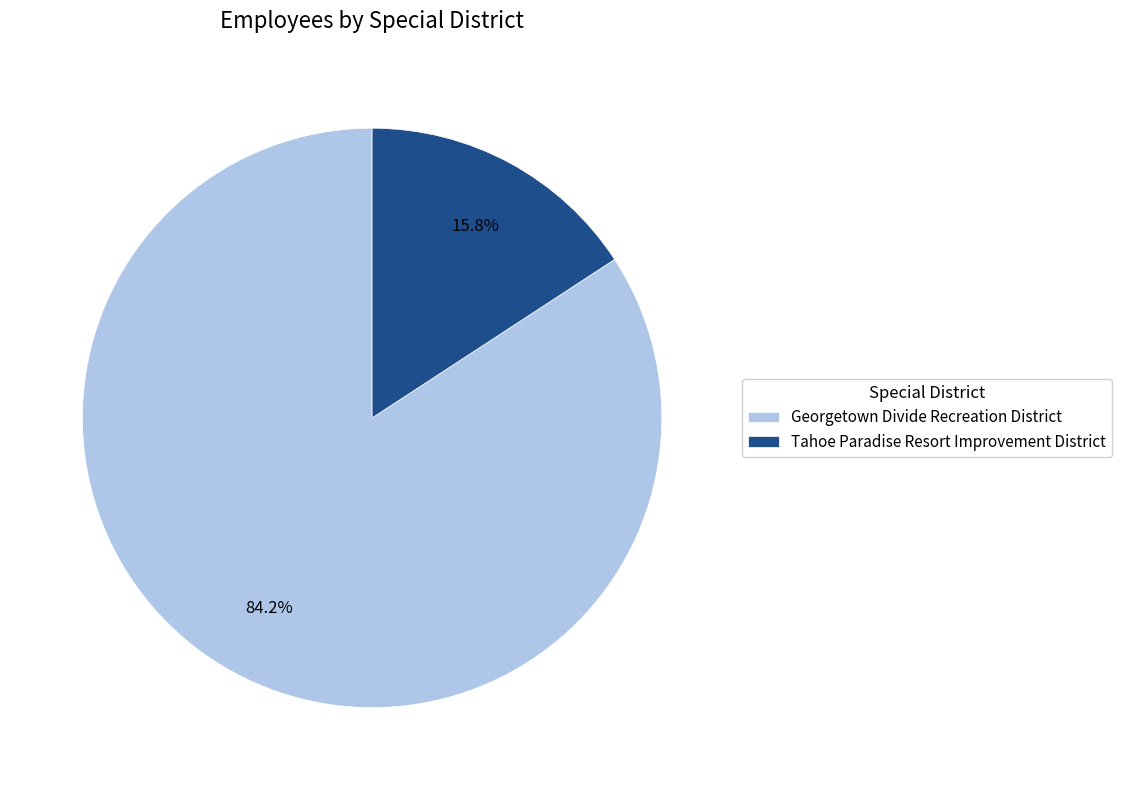

What is the largest slice in the pie chart?

Georgetown Divide Recreation District